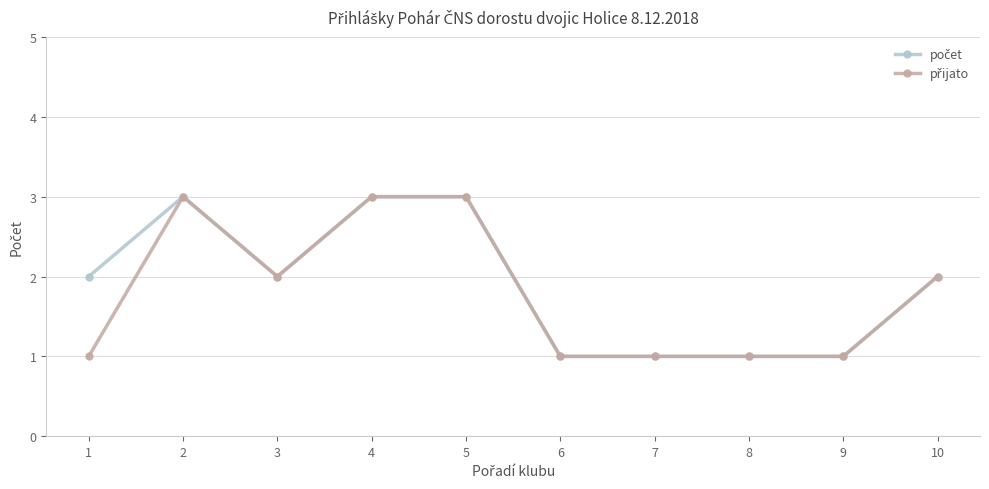

Count the number of data series in this chart.

2